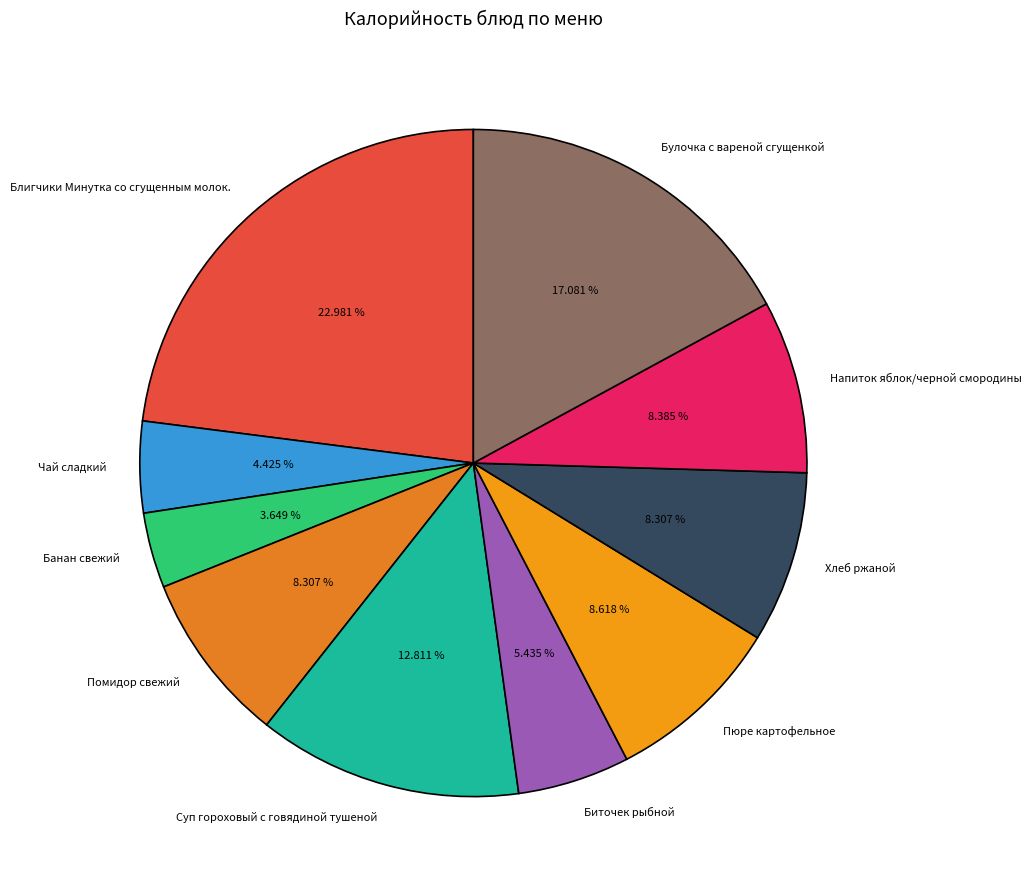

Which category has the biggest portion of the pie?

Блигчики Минутка со сгущенным молок.